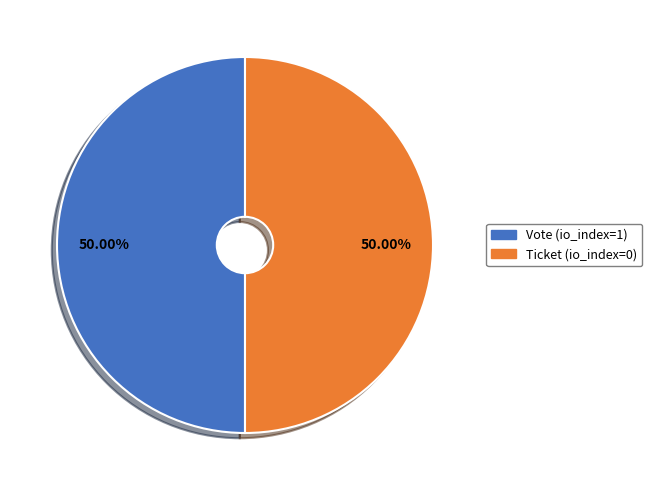

Approximately how many times larger is the value at Ticket (io_index=0) compared to Vote (io_index=1)?

1.0